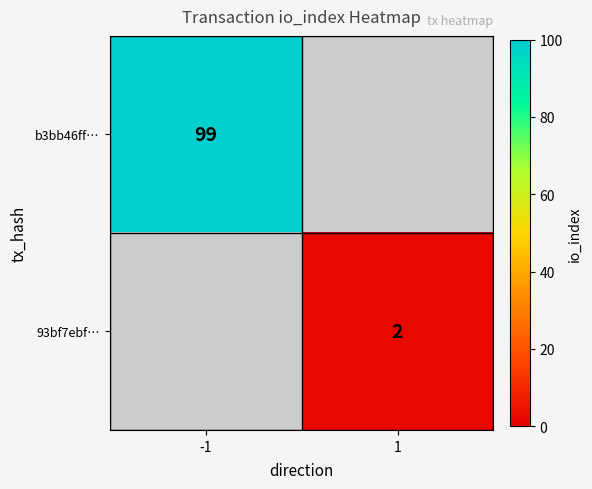

Is it true that b3bb46ff… equals 169 at -1?

False